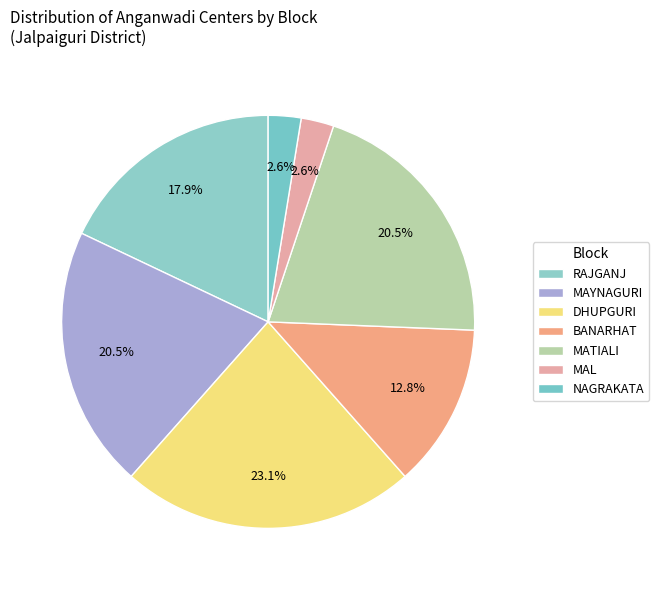

Count the number of slices in the pie.

7